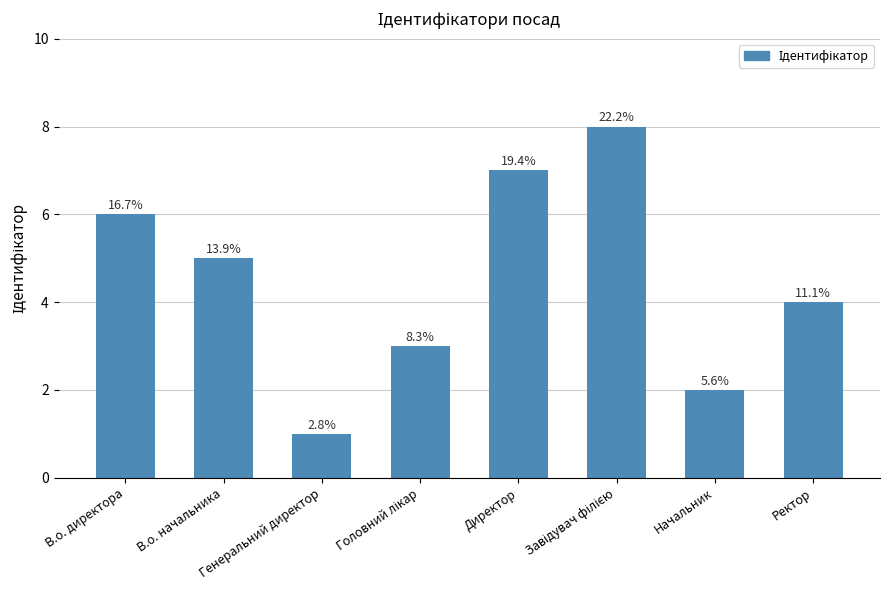

Are the bars horizontal?

No